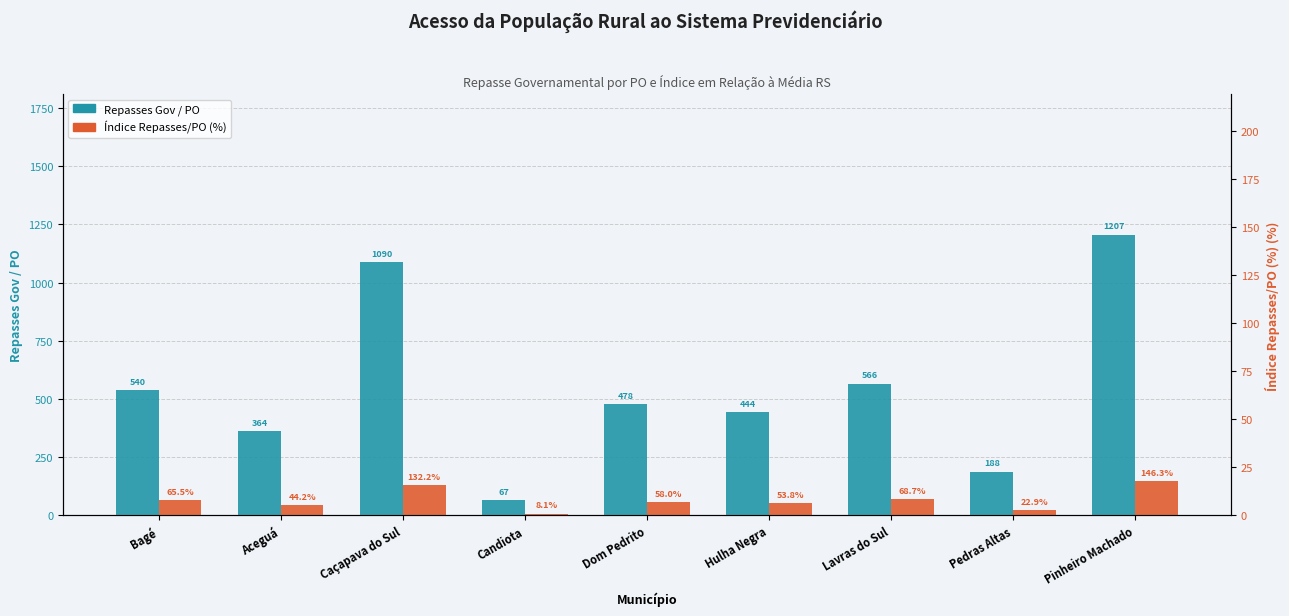

How many bars are there in total?

18